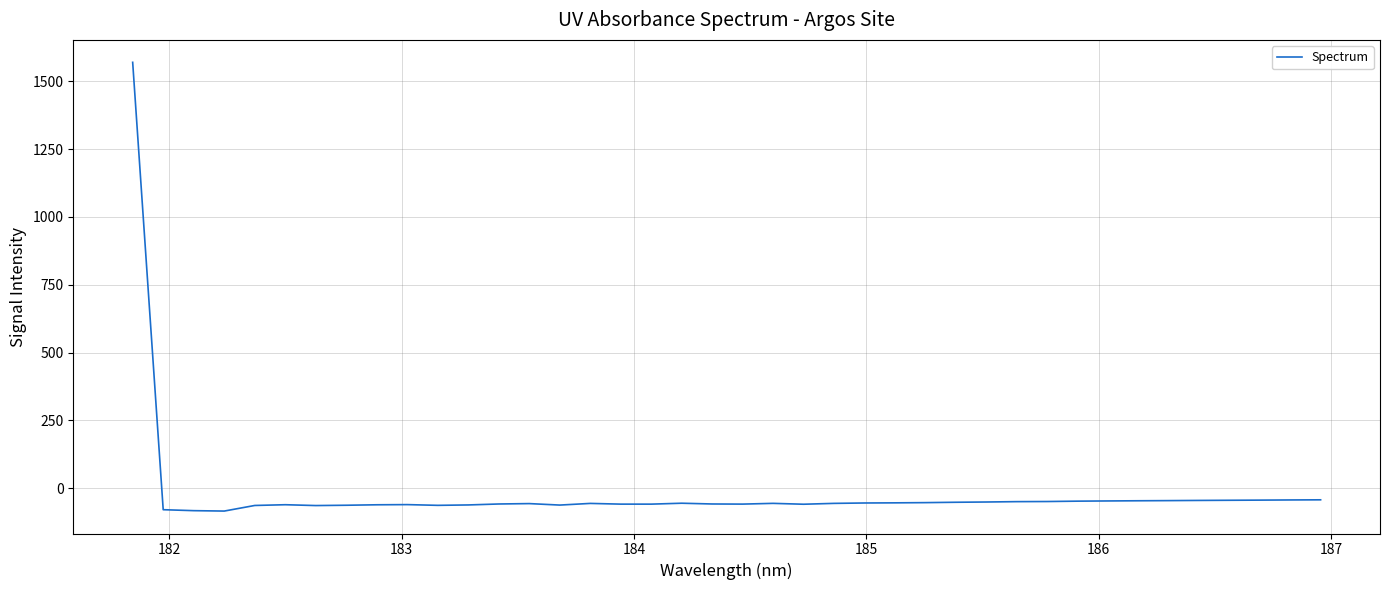

What is the difference between the maximum and minimum values?

1653.6